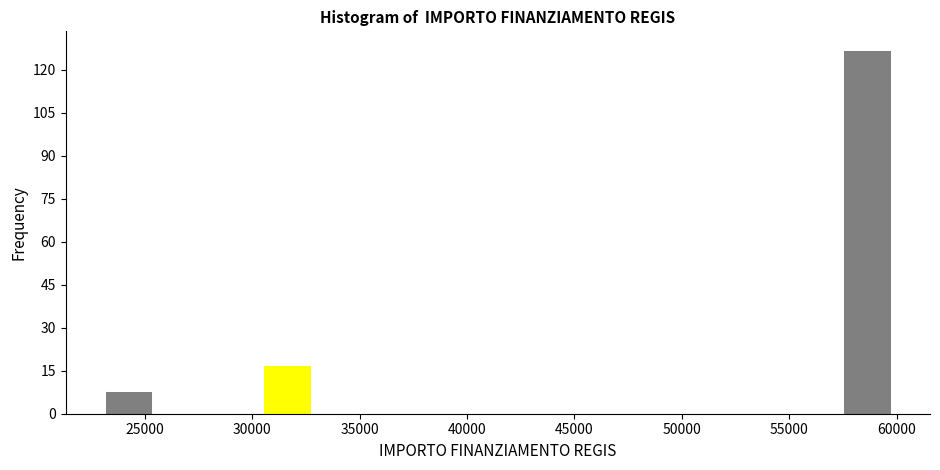

Reading left to right, list every bar in this chart as the range it spans on the x-axis followed by its height. Neither the bar edges nor the heights are printed on the chart, so give them approximately, as read against the axes.

23000 to 25500: 8
25500 to 28000: 0
28000 to 30500: 0
30500 to 33000: 18
33000 to 35500: 0
35500 to 38000: 0
38000 to 40500: 0
40500 to 43000: 0
43000 to 45000: 0
45000 to 47500: 0
47500 to 50000: 0
50000 to 52500: 0
52500 to 55000: 0
55000 to 57500: 0
57500 to 60000: 128